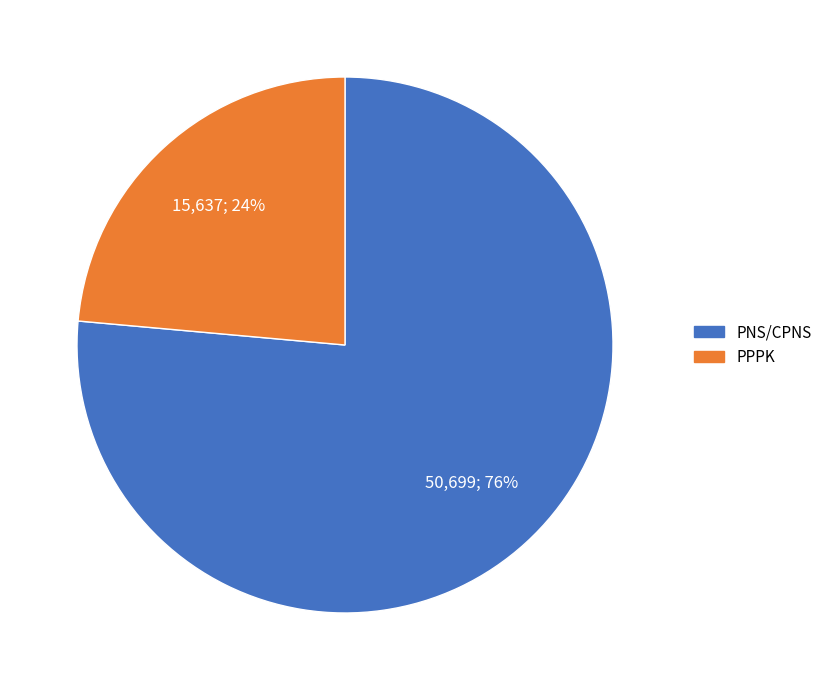

Which slice represents more than half of the pie?

PNS/CPNS